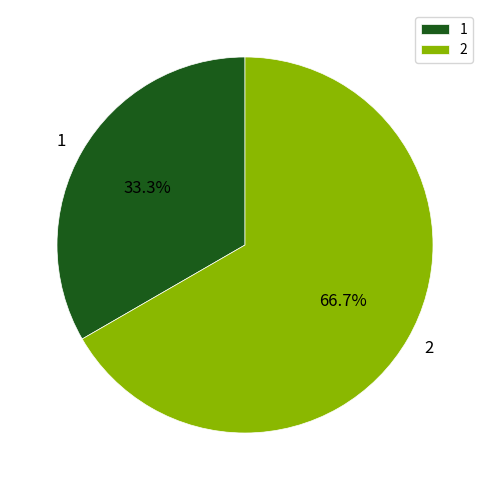

The 1 slice represents 33% of the pie. True or false?

True